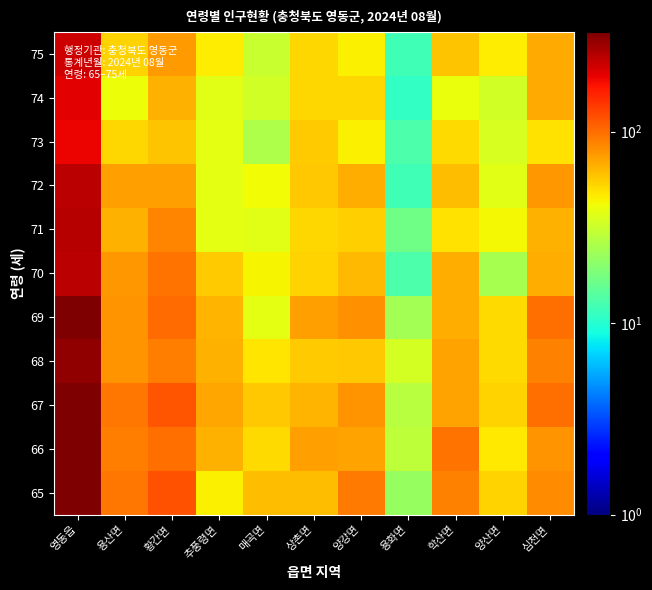

Reading right to left, what are all the values shown in this chart?

65: 심천면=83	양산면=53	학산면=89	용화면=22	양강면=93	상촌면=61	매곡면=61	추풍령면=45	황간면=117	용산면=94	영동읍=332
66: 심천면=78	양산면=47	학산면=96	용화면=29	양강면=72	상촌면=74	매곡면=51	추풍령면=65	황간면=99	용산면=91	영동읍=332
67: 심천면=98	양산면=53	학산면=72	용화면=28	양강면=78	상촌면=64	매곡면=57	추풍령면=70	황간면=115	용산면=95	영동읍=330
68: 심천면=88	양산면=51	학산면=72	용화면=34	양강면=57	상촌면=56	매곡면=48	추풍령면=65	황간면=90	용산면=78	영동읍=301
69: 심천면=99	양산면=51	학산면=67	용화면=24	양강면=81	상촌면=73	매곡면=38	추풍령면=64	황간면=101	용산면=78	영동읍=325
70: 심천면=67	양산면=25	학산면=67	용화면=13	양강면=63	상촌면=54	매곡면=44	추풍령면=56	황간면=96	용산면=77	영동읍=246
71: 심천면=66	양산면=43	학산면=49	용화면=17	양강면=55	상촌면=52	매곡면=37	추풍령면=38	황간면=86	용산면=65	영동읍=248
72: 심천면=77	양산면=37	학산면=61	용화면=12	양강면=67	상촌면=57	매곡면=42	추풍령면=38	황간면=74	용산면=73	영동읍=246
73: 심천면=49	양산면=35	학산면=51	용화면=13	양강면=45	상촌면=56	매곡면=26	추풍령면=38	황간면=59	용산면=52	영동읍=190
74: 심천면=68	양산면=33	학산면=40	용화면=11	양강면=52	상촌면=52	매곡면=33	추풍령면=37	황간면=66	용산면=41	영동읍=201
75: 심천면=69	양산면=46	학산면=58	용화면=12	양강면=45	상촌면=52	매곡면=31	추풍령면=46	황간면=75	용산면=53	영동읍=224